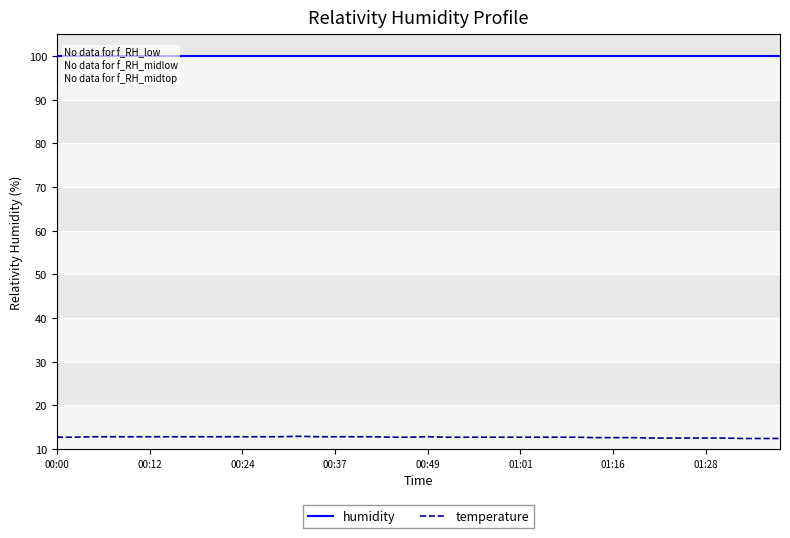

What is the lowest value of the temperature series?

12.4